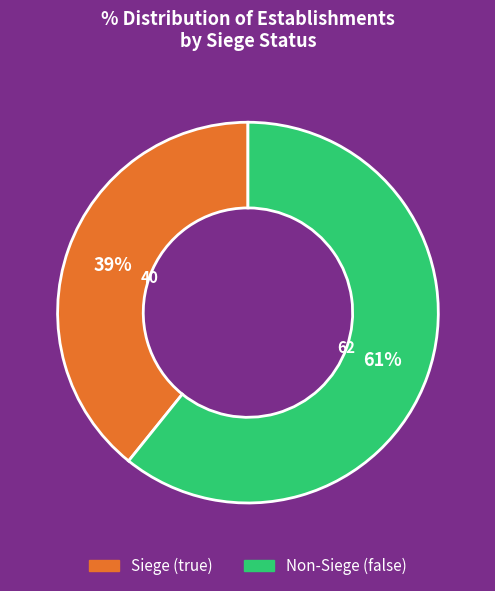

Is there a majority slice in this chart?

Yes